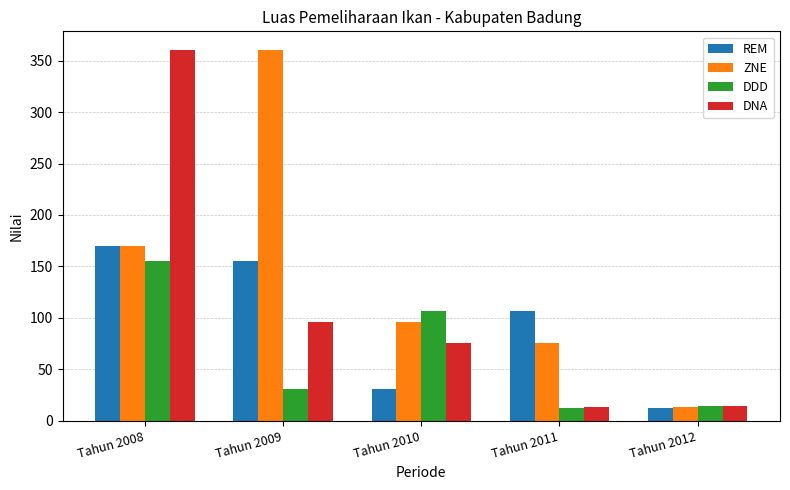

What is the spread (max minus min) of values at Tahun 2009?

329.5